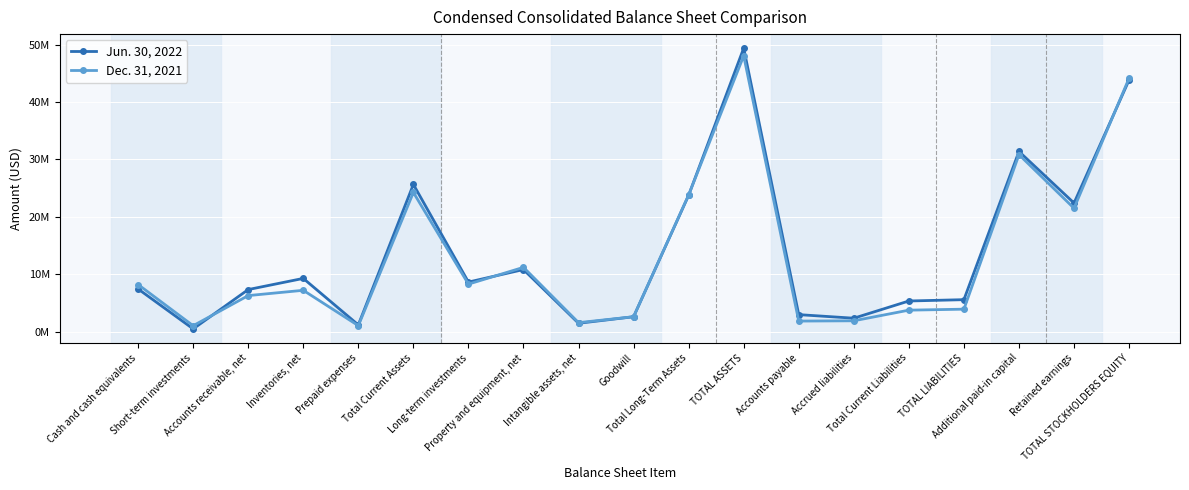

Which has a higher value, Property and equipment, net or Accounts payable?

Property and equipment, net